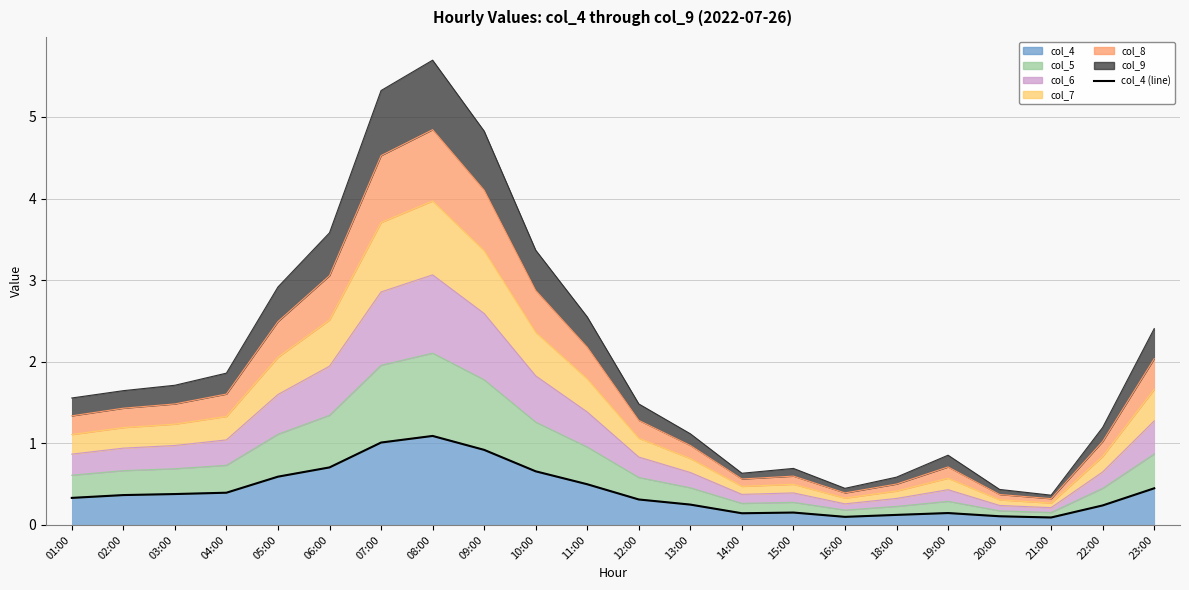

What is the change in value from 04:00 to 11:00?

+0.1